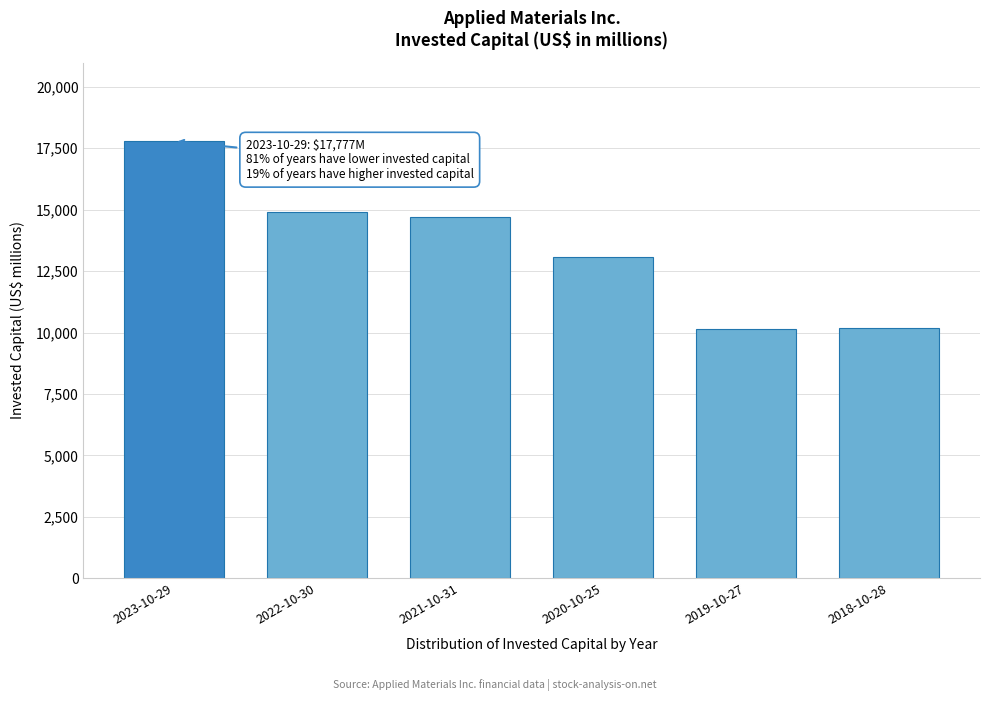

What is the sum of all values?

80790